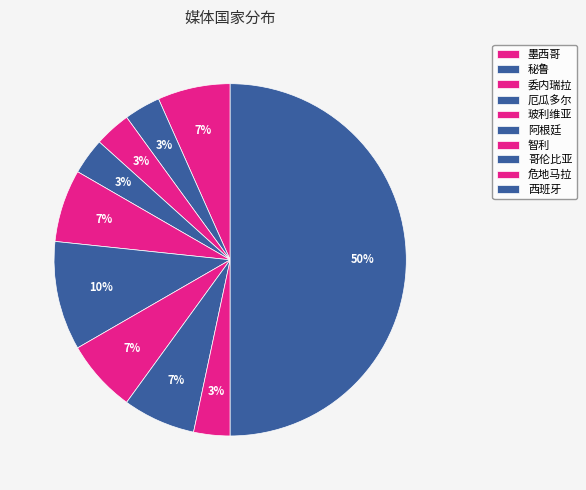

Rank the categories by value from highest to lowest.

西班牙, 阿根廷, 墨西哥, 玻利维亚, 智利, 哥伦比亚, 秘鲁, 委内瑞拉, 厄瓜多尔, 危地马拉